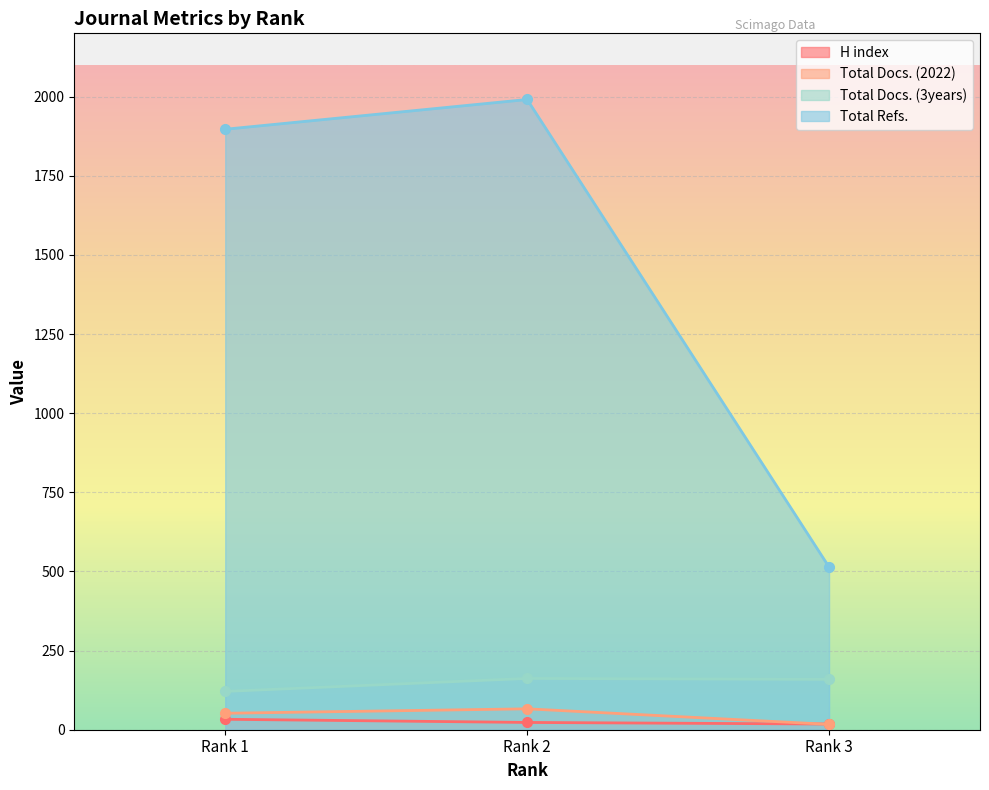

How many data points in H index are less than 23?

1